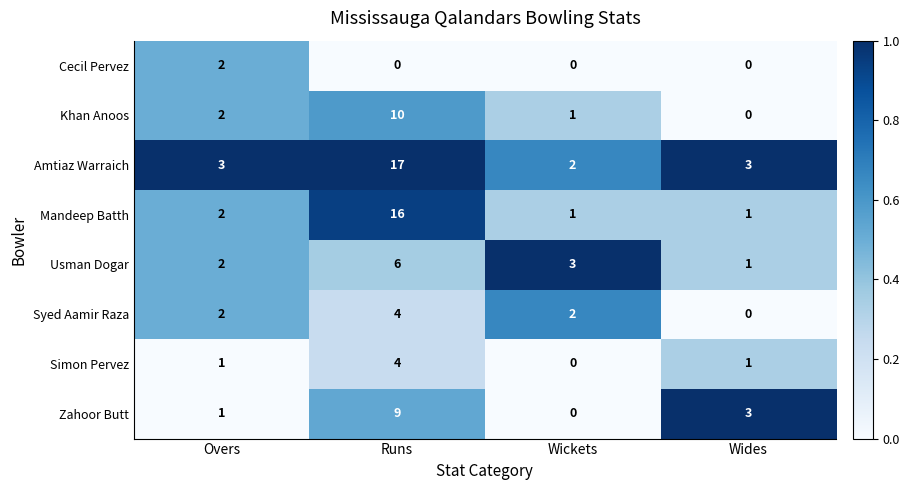

What is the sum of all Usman Dogar values?

12